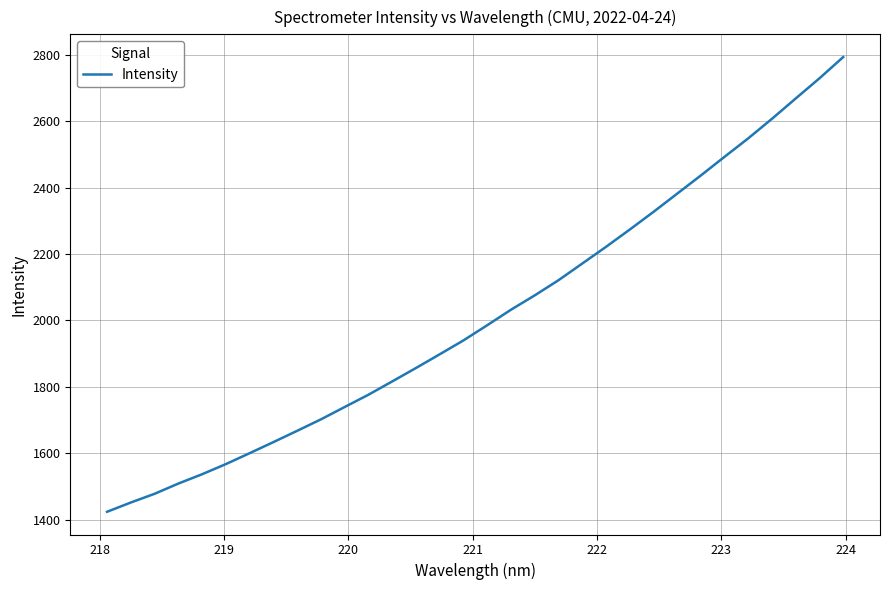

What is the smallest value displayed?

1424.2